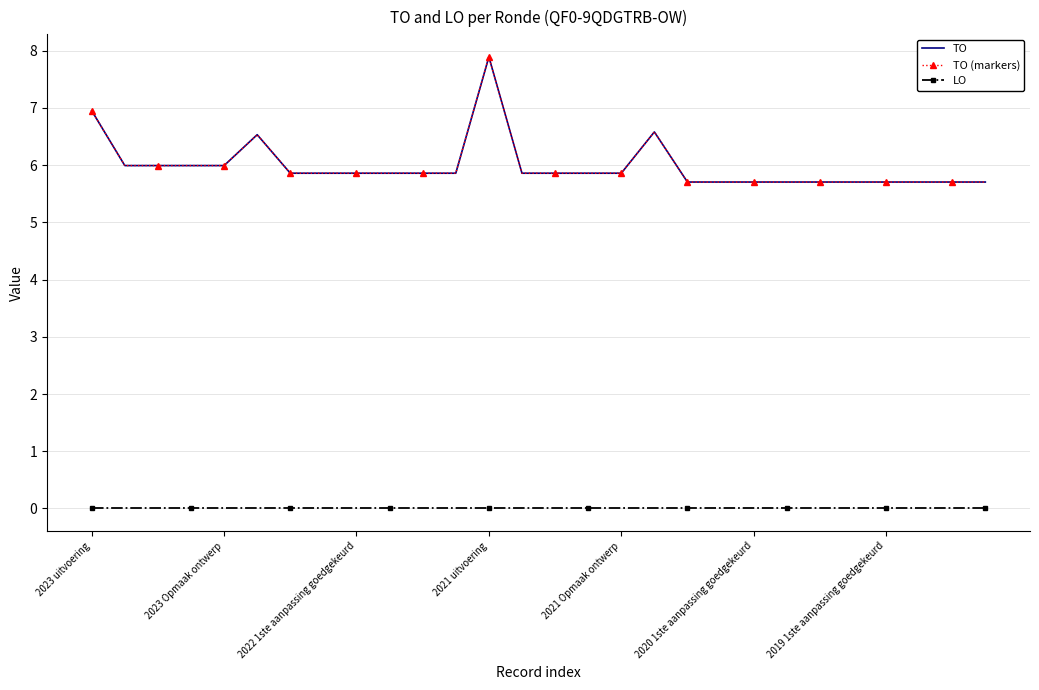

At how many categories does at least one series exceed 5?

28